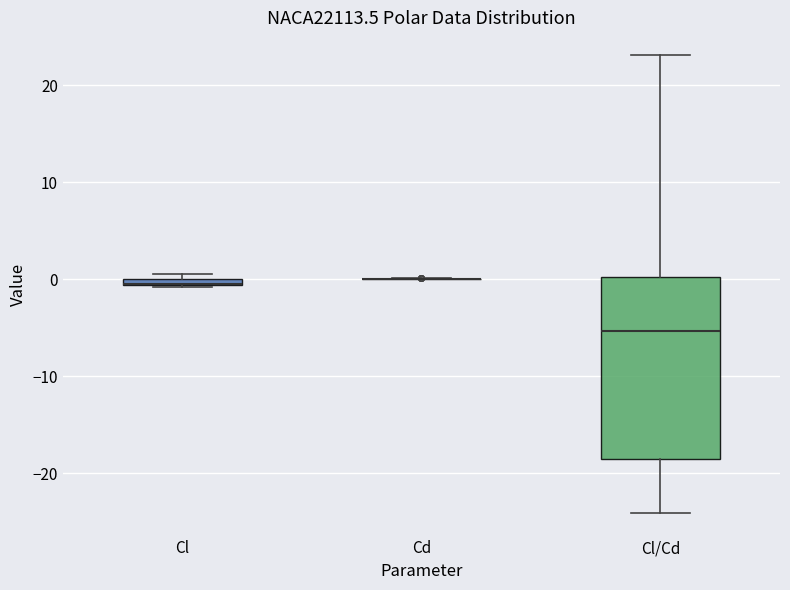

Which box is the tallest, from its lower edge to its upper edge?

Cl/Cd